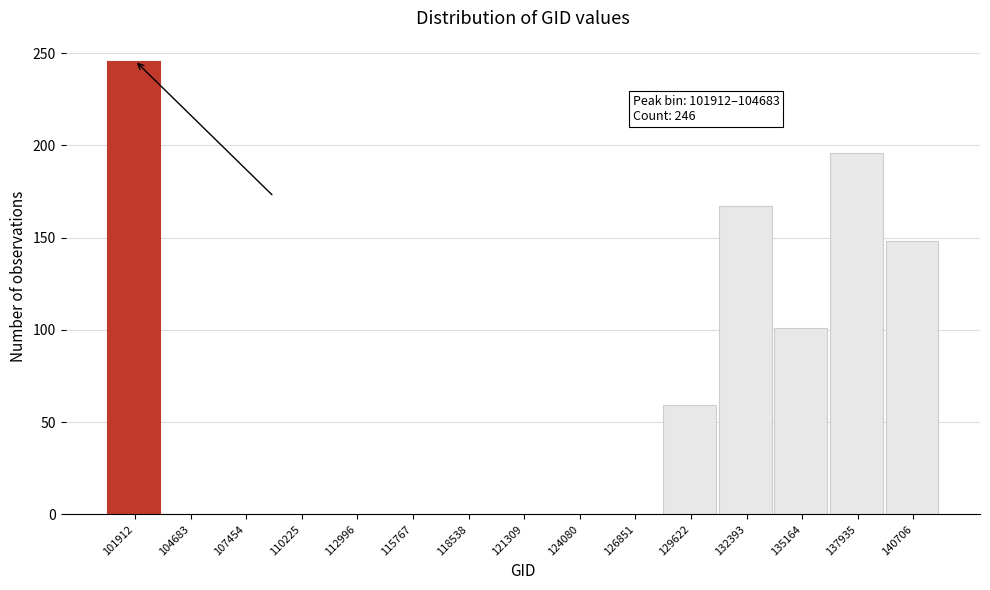

Reading left to right, extract all data points from this chart.

101912=246	104683=0	107454=0	110225=0	112996=0	115767=0	118538=0	121309=0	124080=0	126851=0	129622=59	132393=167	135164=101	137935=196	140706=148